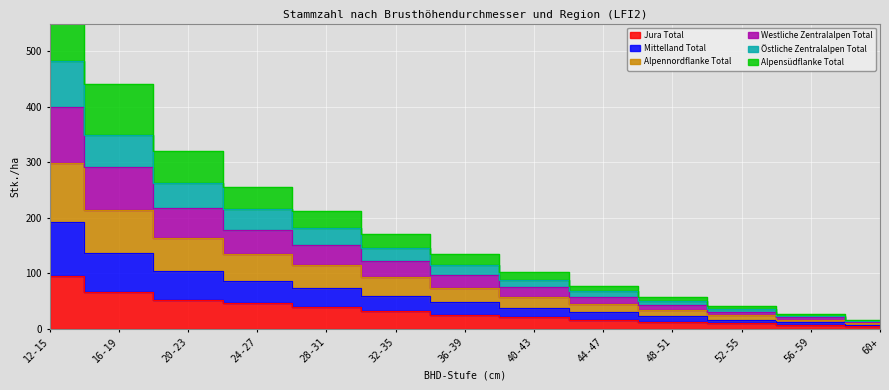

True or false: Jura Total has a value of 5 at 60+.

True